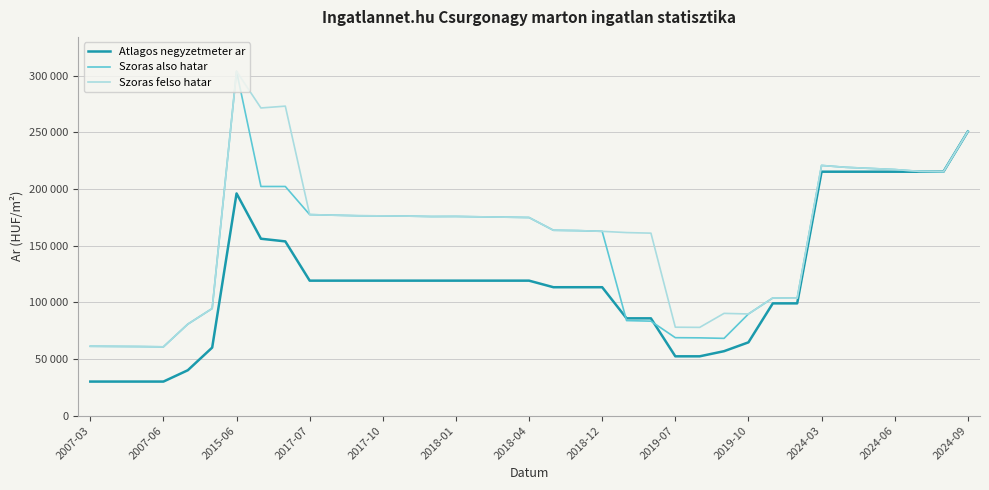

How many times do Szoras felso hatar and Atlagos negyzetmeter ar cross each other?

1